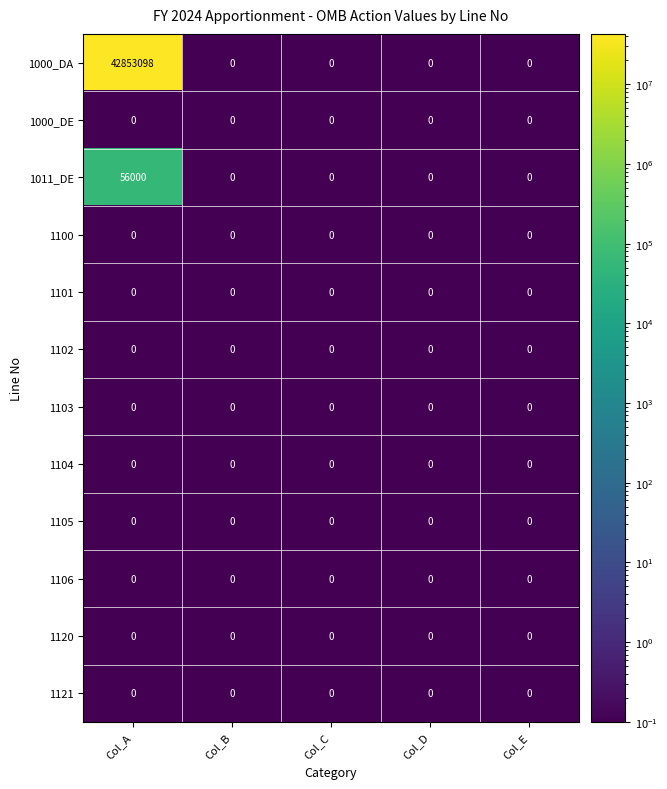

Is it true that 1120 equals 0 at Col_D?

True